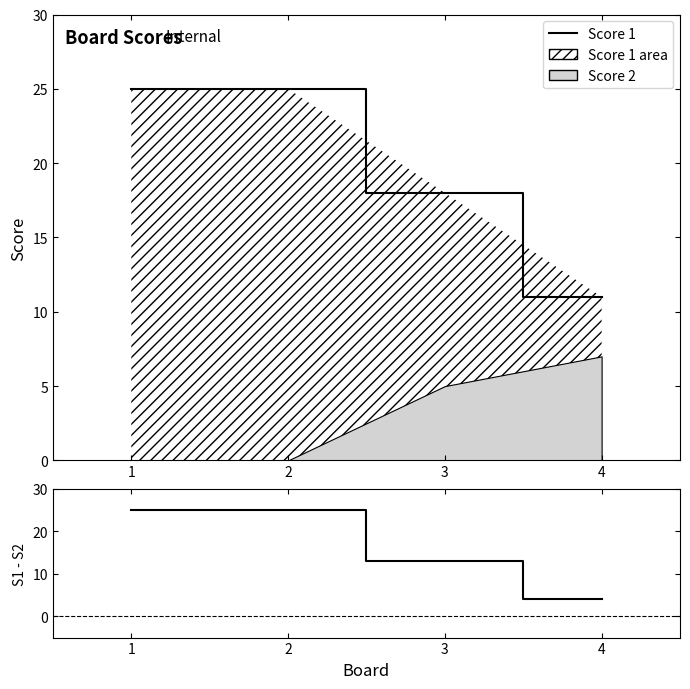

How many Score 1 line values are between 18 and 25?

3